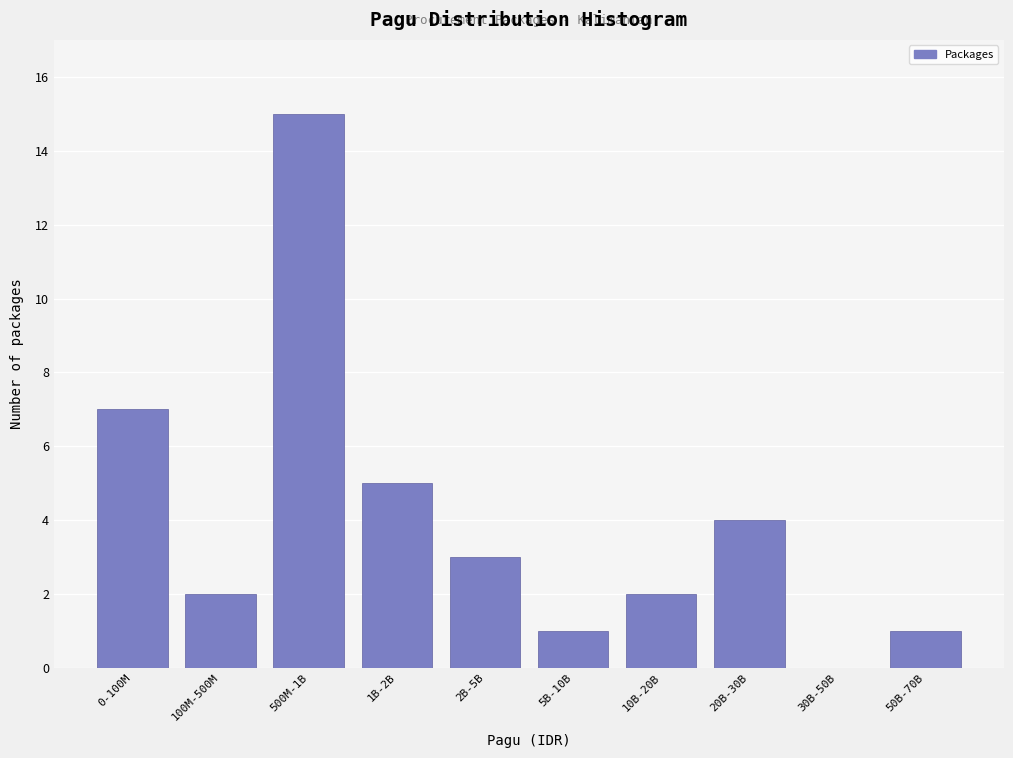

Reading right to left, transcribe all the data shown in this chart.

50B-70B=1	30B-50B=0	20B-30B=4	10B-20B=2	5B-10B=1	2B-5B=3	1B-2B=5	500M-1B=15	100M-500M=2	0-100M=7